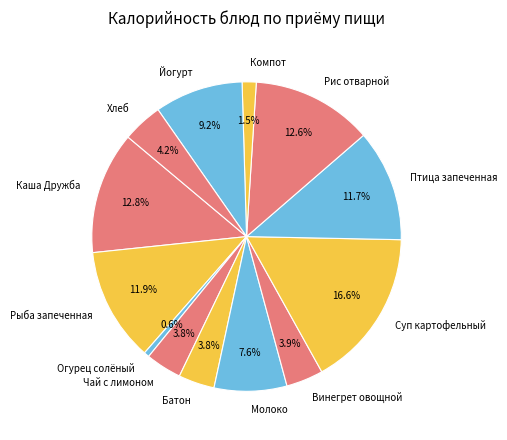

What is the ratio of the value at Чай с лимоном to the value at Йогурт?

0.4